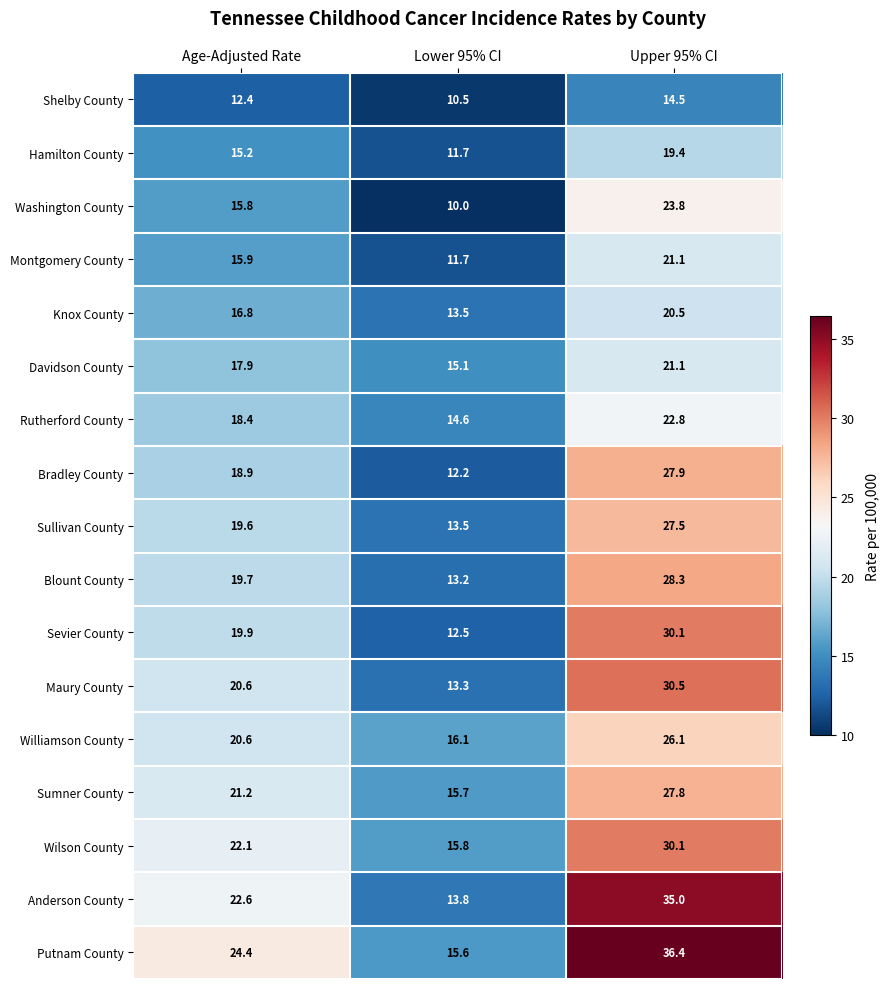

At which category is the sum across all series the highest?

Upper 95% CI